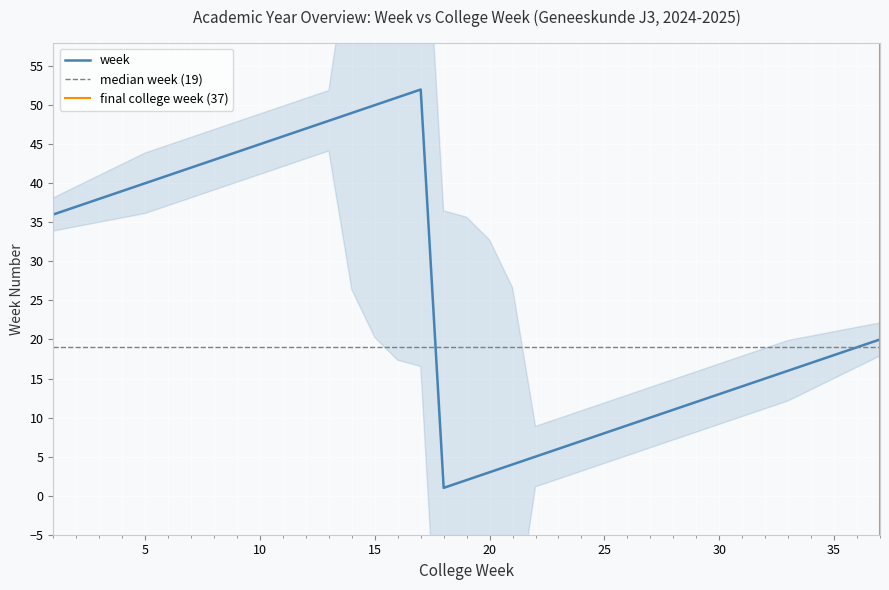

How many points are lower than both their immediate neighbors (excluding endpoints)?

1